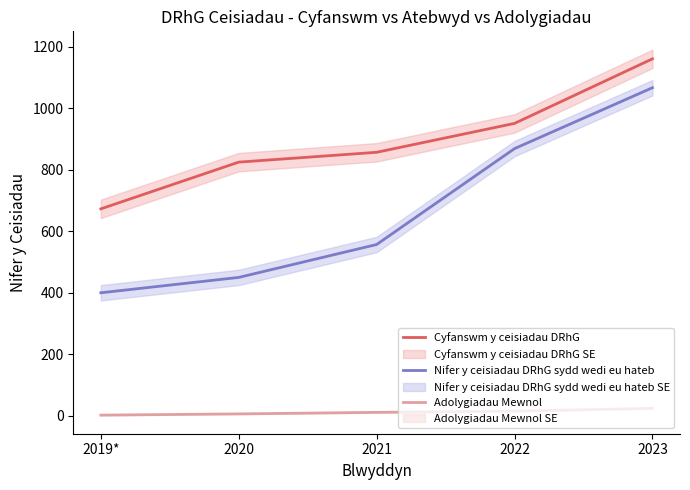

What is the difference between the second highest and minimum values in the Cyfanswm y ceisiadau DRhG series?

278